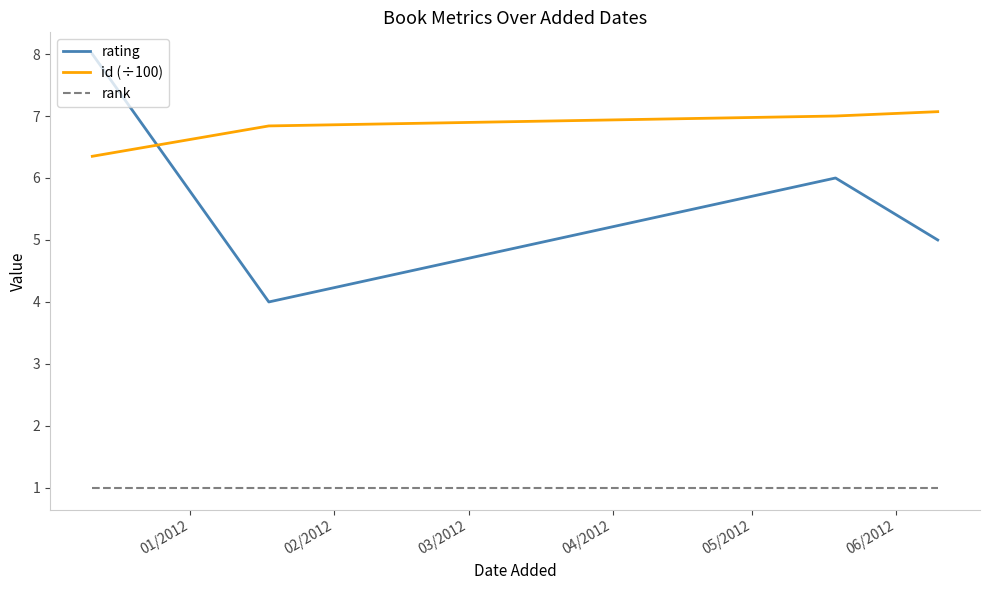

True or false: rank and rating intersect in this chart.

False